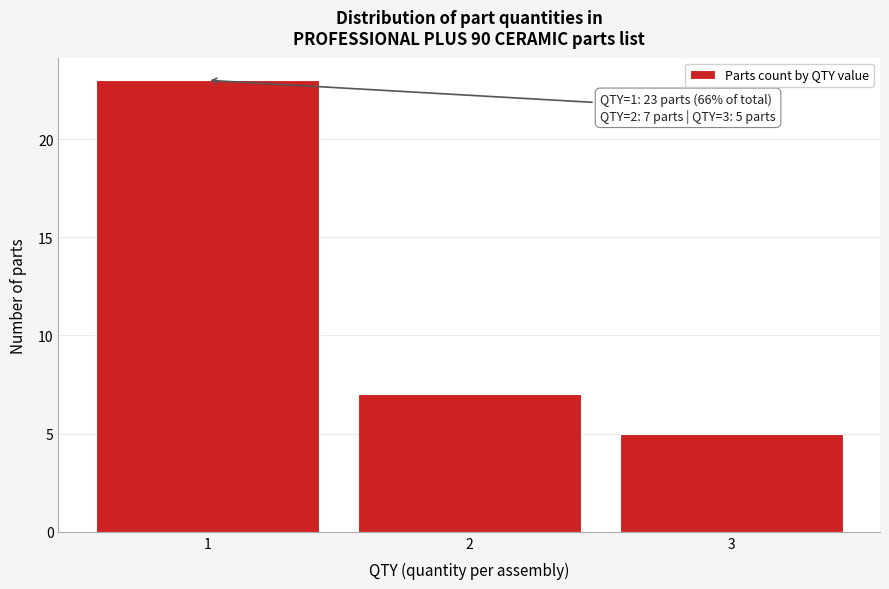

Reading left to right, list all the values displayed in this chart.

1=23	2=7	3=5